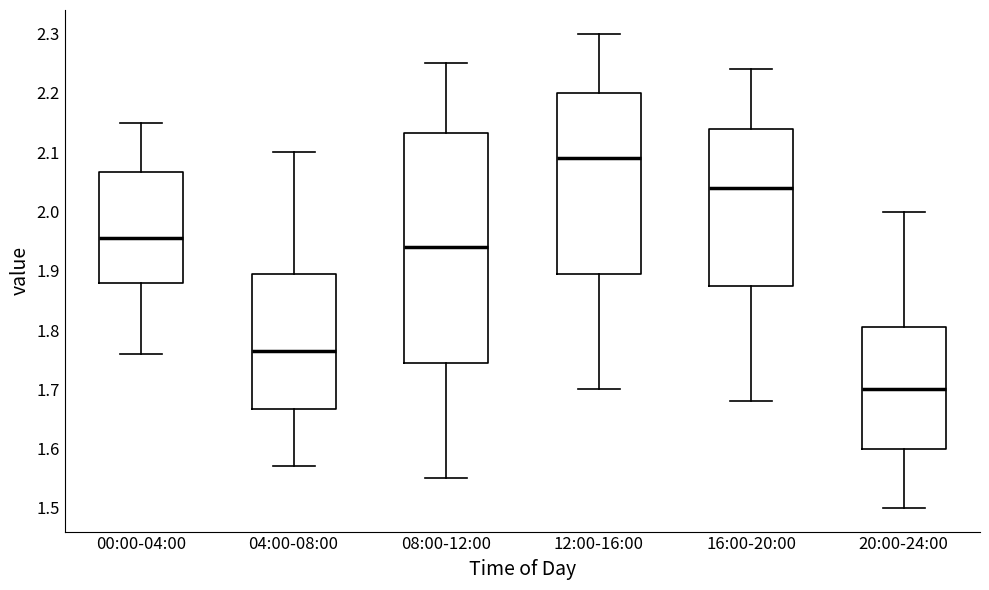

Reading left to right, read every box against the y-axis: the position of its median line, the range the box covers, and the ends of its whiskers. The values are not printed on the chart, so give them approximately, as read against the axis.

00:00-04:00: median 1.96, box 1.88 to 2.07, whiskers 1.76 to 2.15
04:00-08:00: median 1.77, box 1.67 to 1.90, whiskers 1.57 to 2.10
08:00-12:00: median 1.94, box 1.75 to 2.13, whiskers 1.55 to 2.25
12:00-16:00: median 2.09, box 1.90 to 2.20, whiskers 1.70 to 2.30
16:00-20:00: median 2.04, box 1.88 to 2.14, whiskers 1.68 to 2.24
20:00-24:00: median 1.70, box 1.60 to 1.81, whiskers 1.50 to 2.00